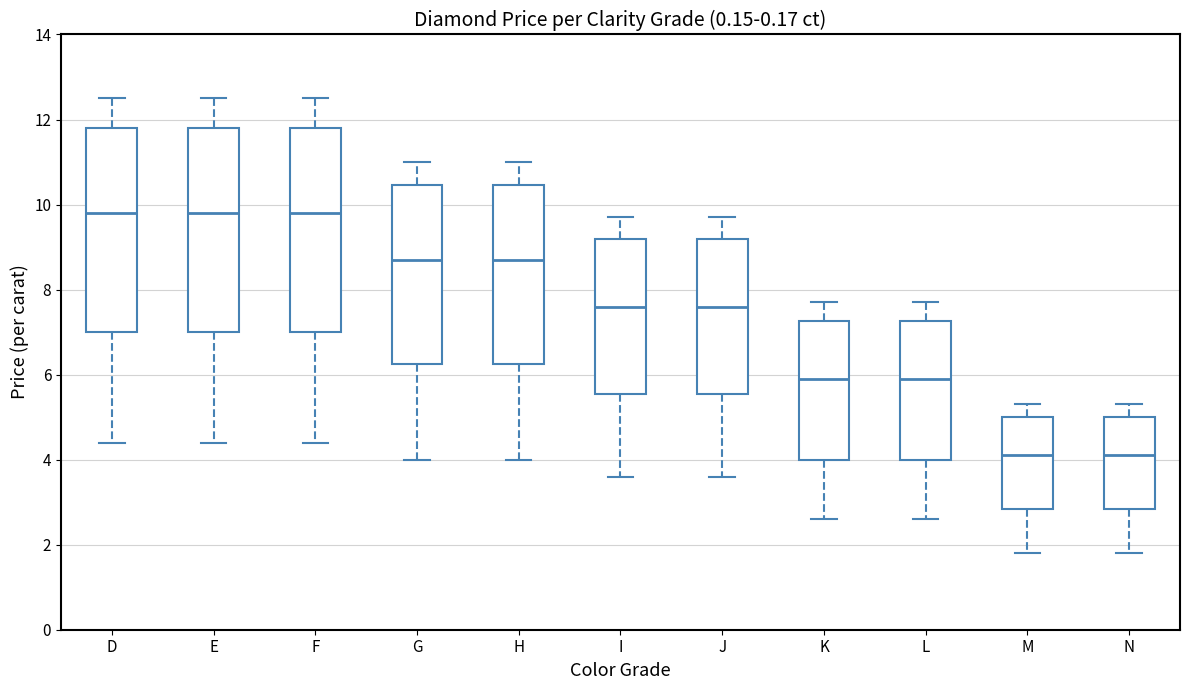

Where is the upper edge of the box for D on the y-axis? The values are not printed on the chart, so give them approximately, as read against the axis.

11.8